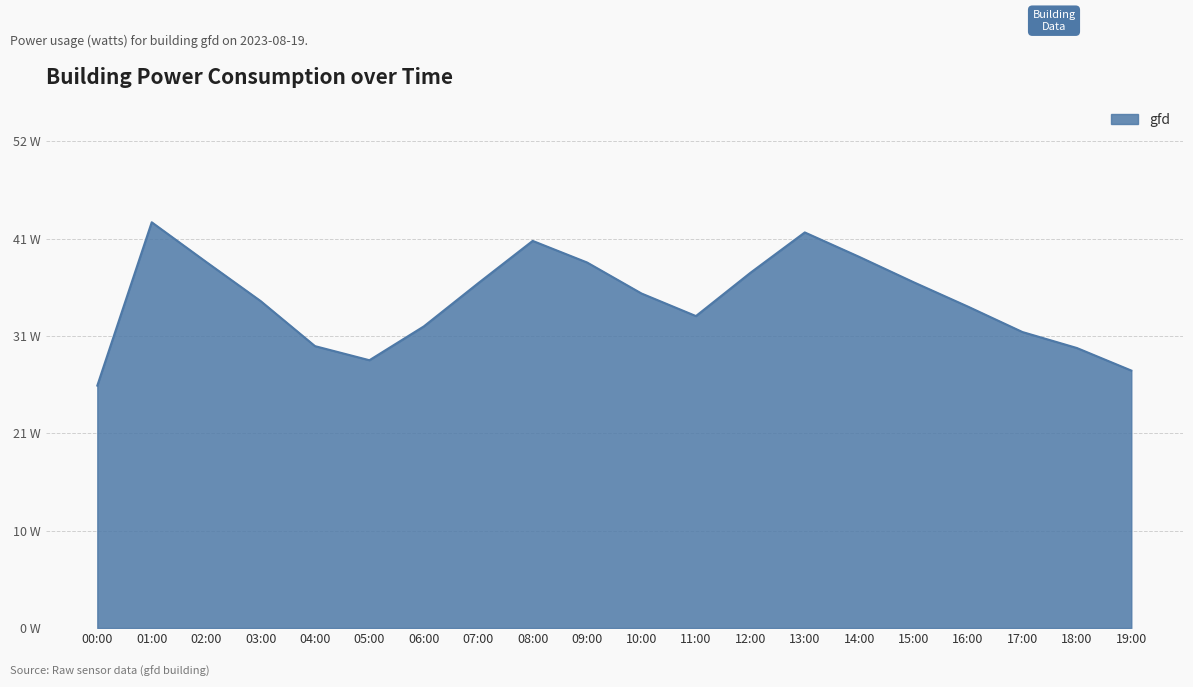

At which label does the data first exceed 35?

01:00